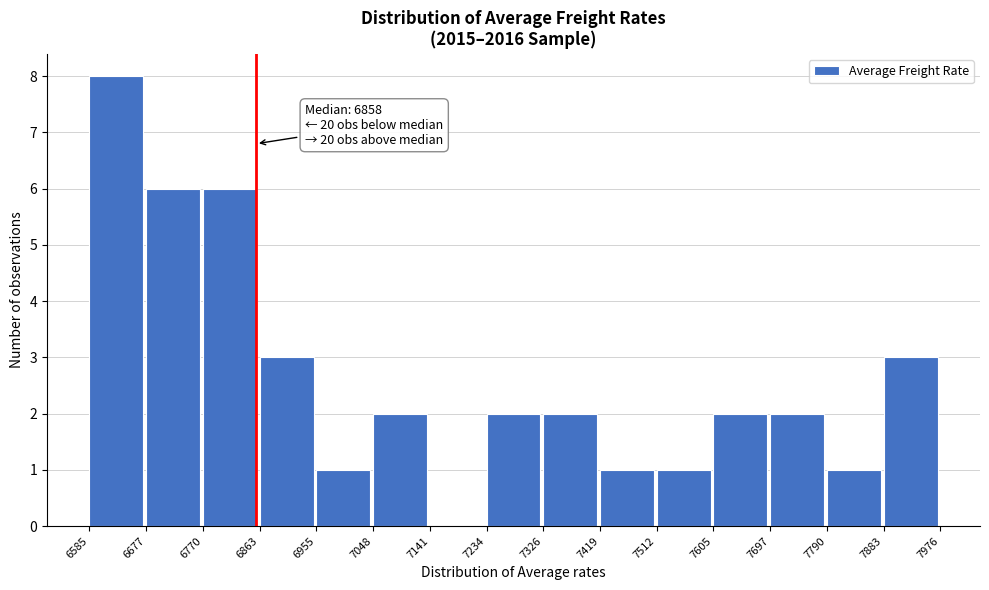

Over which range of the x-axis is the bar tallest?

6585 to 6677